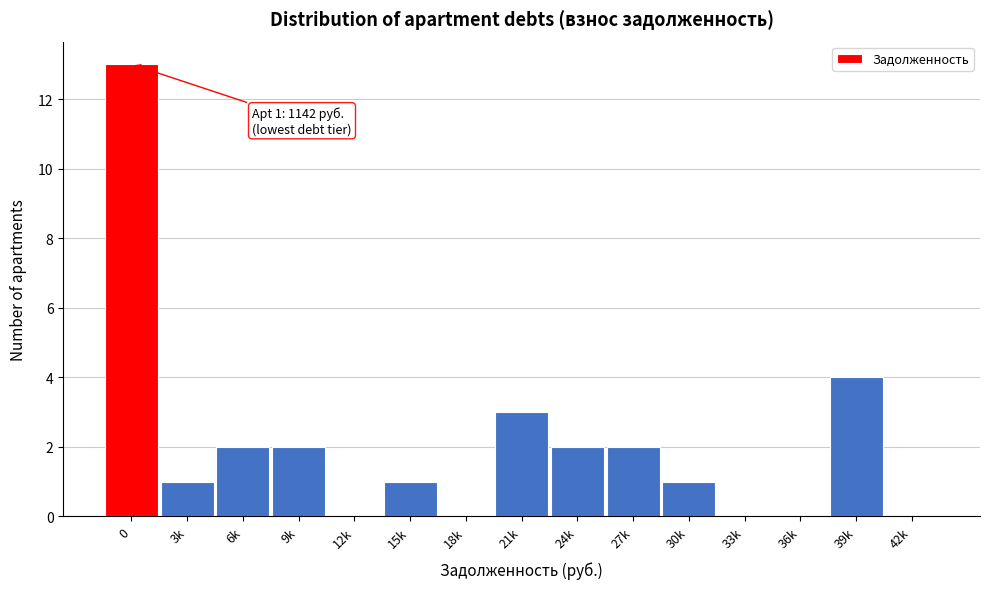

Reading left to right, transcribe all the data shown in this chart.

0=13	3k=1	6k=2	9k=2	12k=0	15k=1	18k=0	21k=3	24k=2	27k=2	30k=1	33k=0	36k=0	39k=4	42k=0